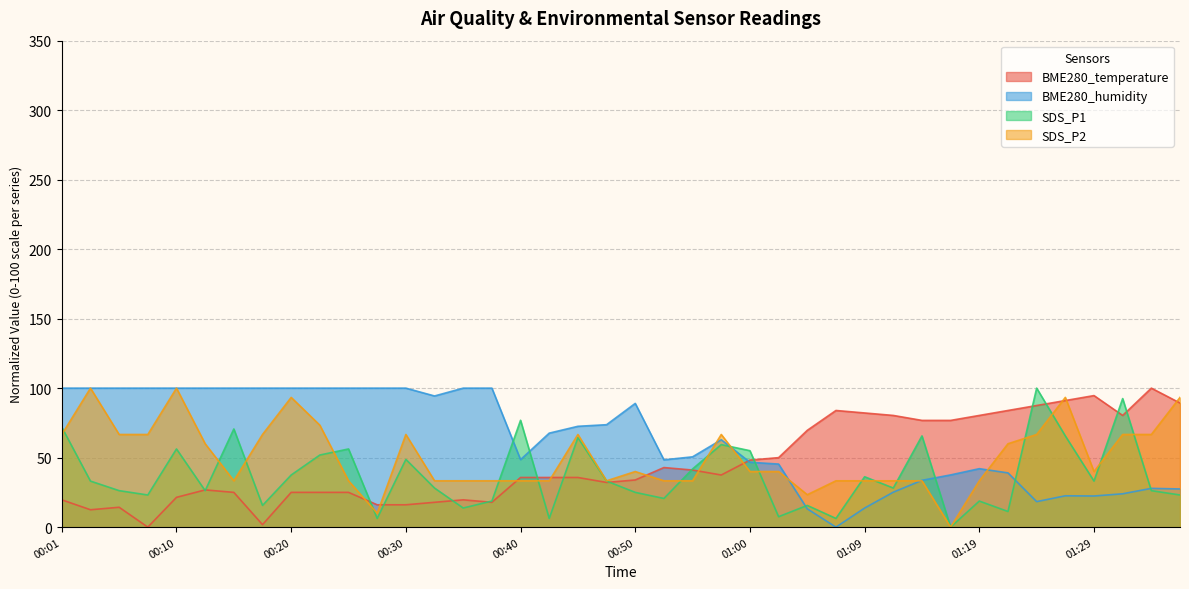

List the series in order of their peak value, lowest first.

BME280_temperature, BME280_humidity, SDS_P1, SDS_P2